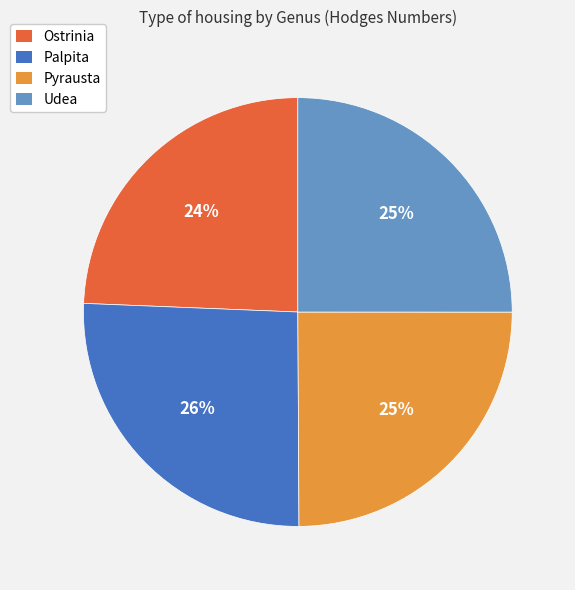

True or false: Ostrinia accounts for 31% of the total.

False